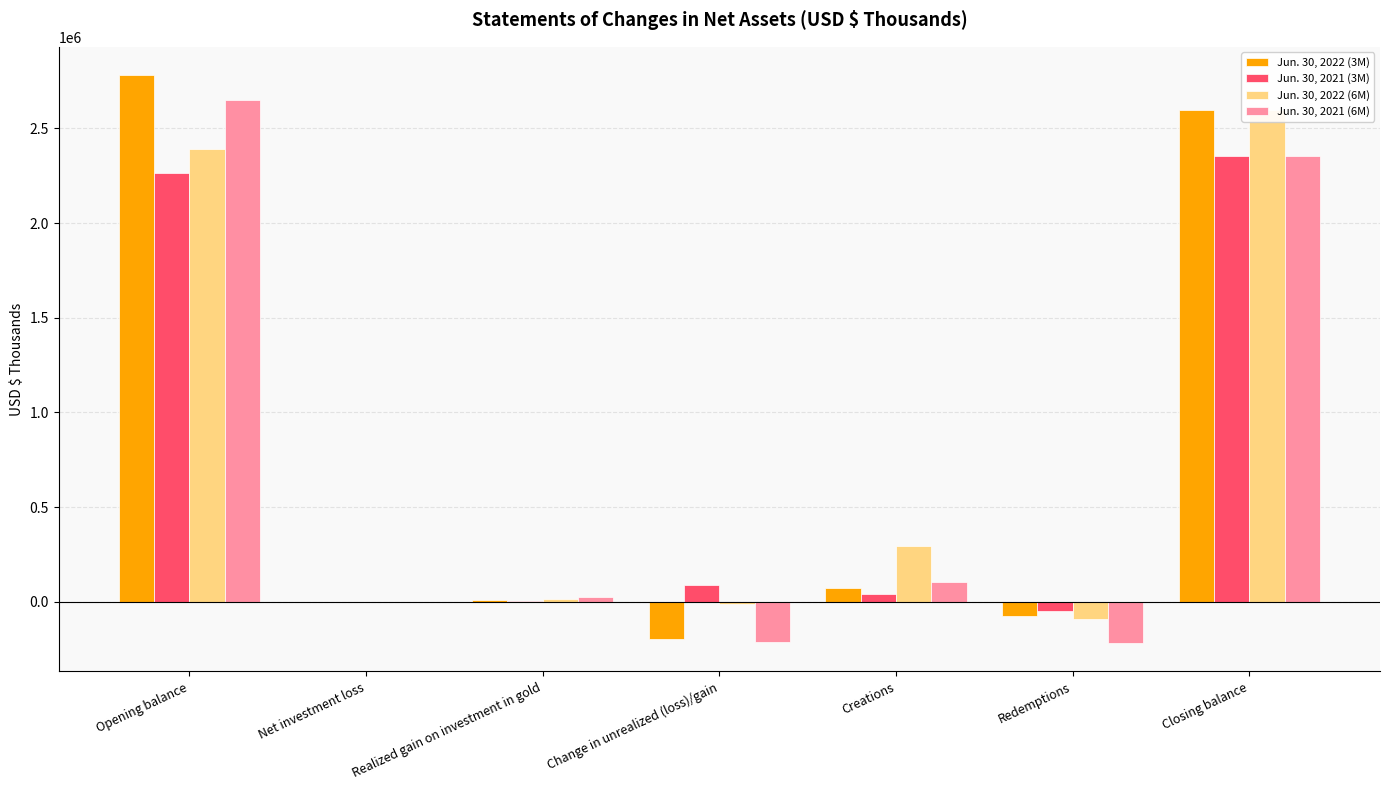

True or false: Jun. 30, 2022 (3M) has a value of -273313 at Change in unrealized (loss)/gain.

False